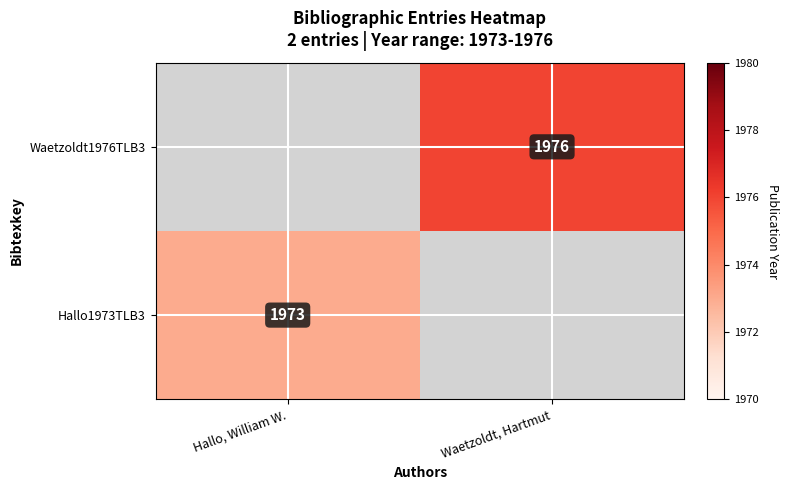

True or false: Waetzoldt1976TLB3 has a value of 3046 at Waetzoldt, Hartmut.

False